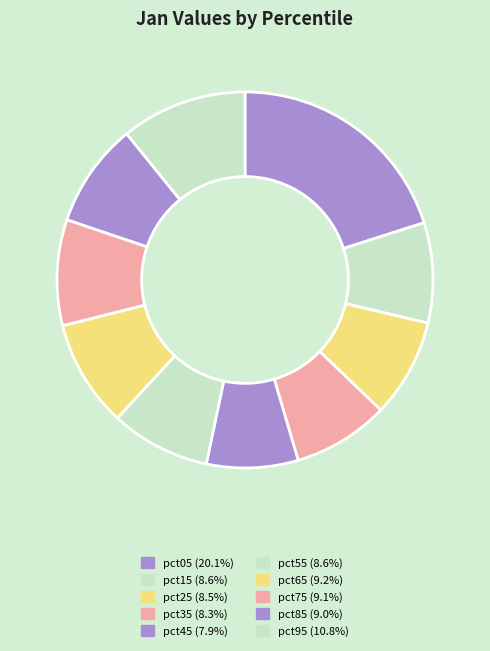

Count the number of slices in the pie.

10